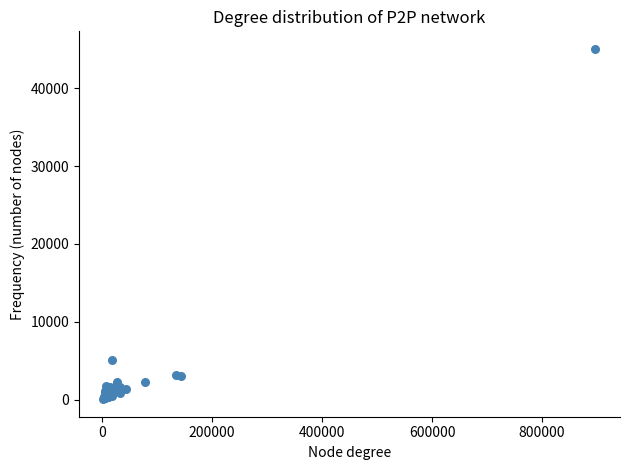

What Y value in the scatter plot is closest to 22564?

5080